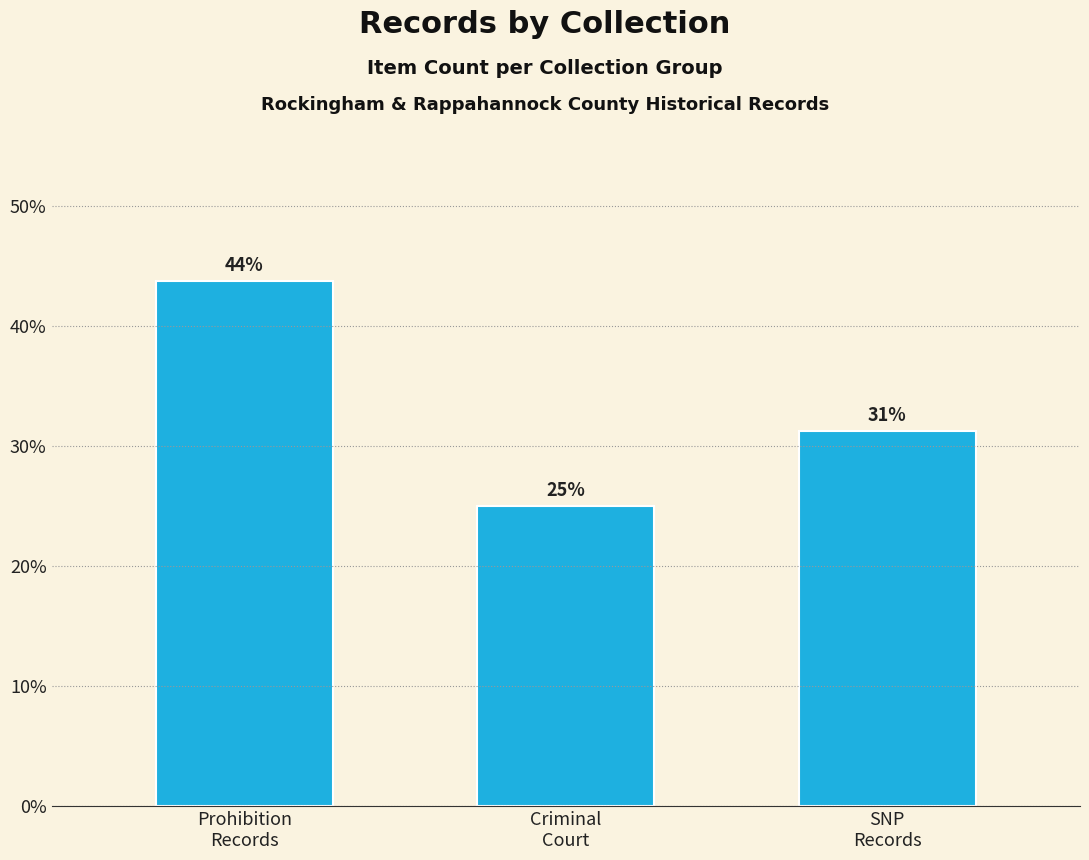

Are the bars horizontal?

No